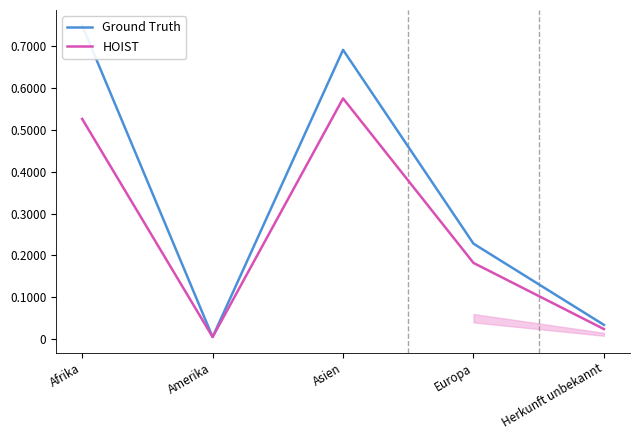

In Ground Truth, how many points are lower than both neighbors (excluding endpoints)?

1